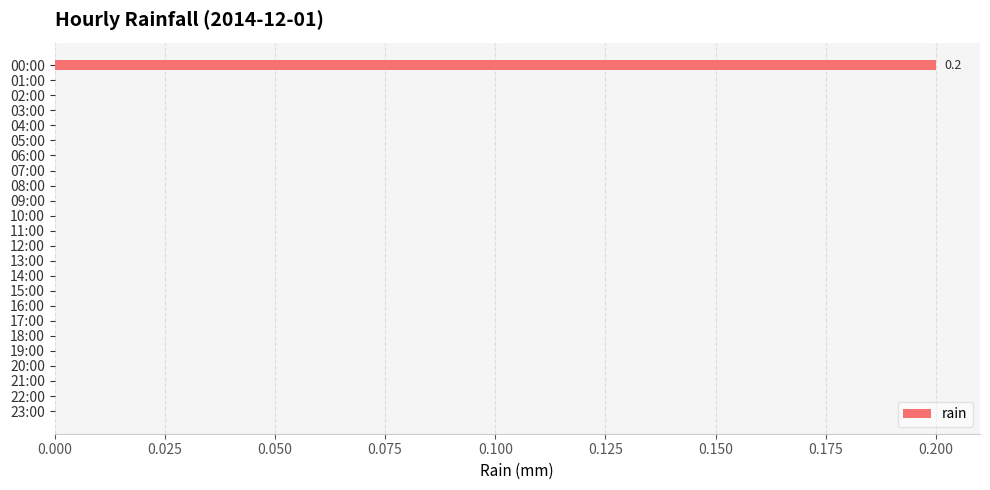

Which category has the highest value across all series?

00:00